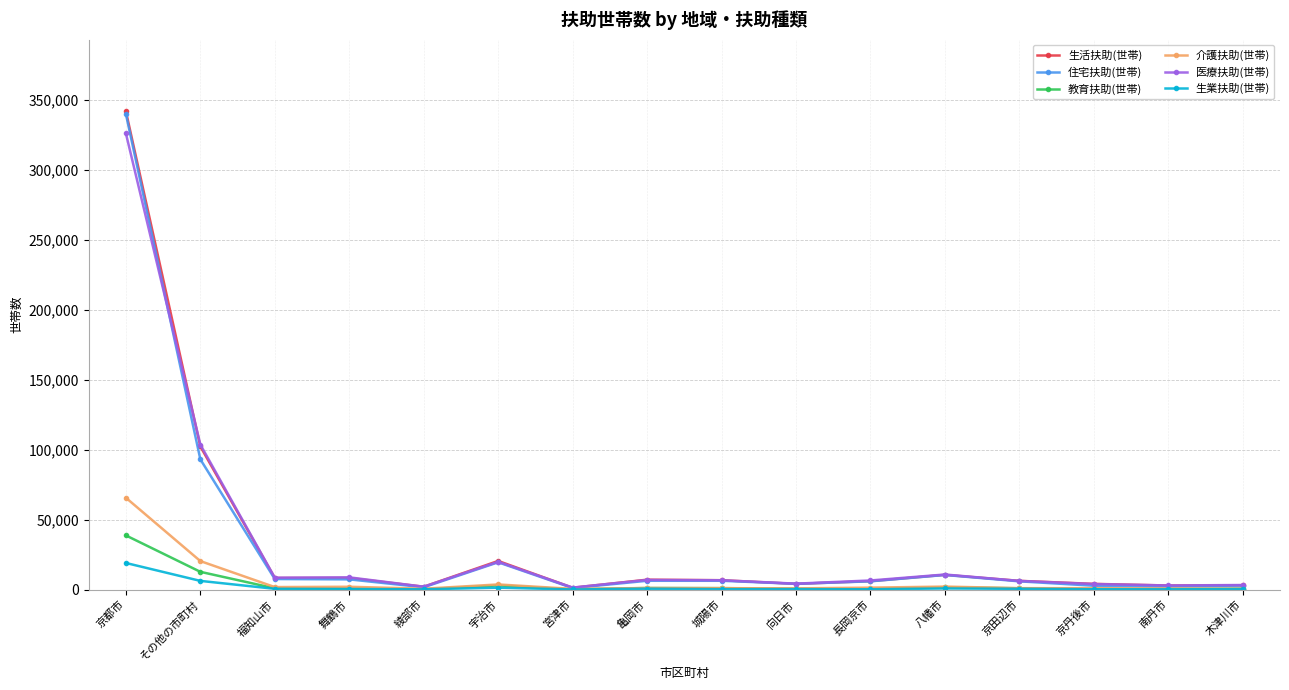

What is the spread (max minus min) of values at 舞鶴市?

8333